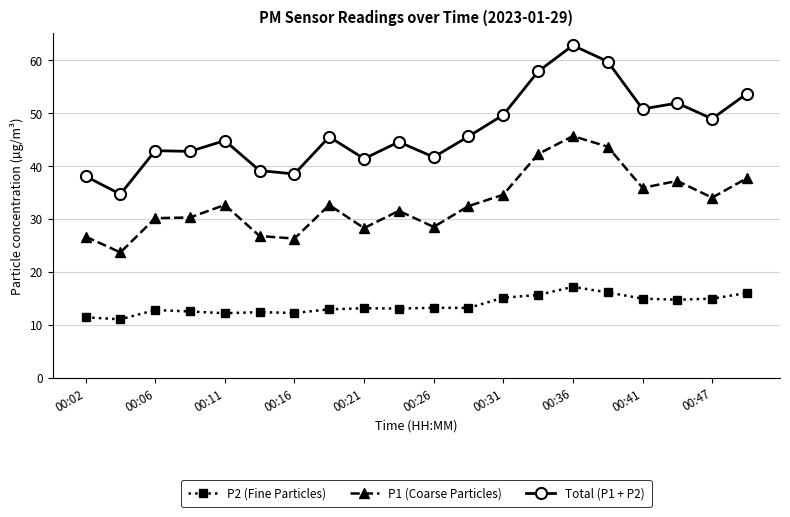

Does the chart display data point markers on the line(s)?

Yes